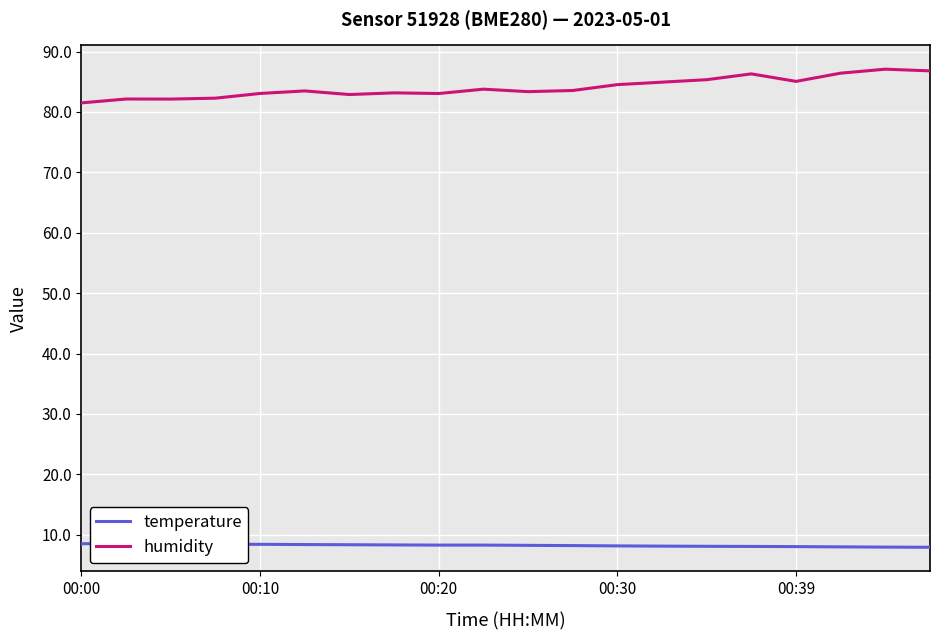

What is the difference between the maximum and minimum values in the humidity series?

5.6